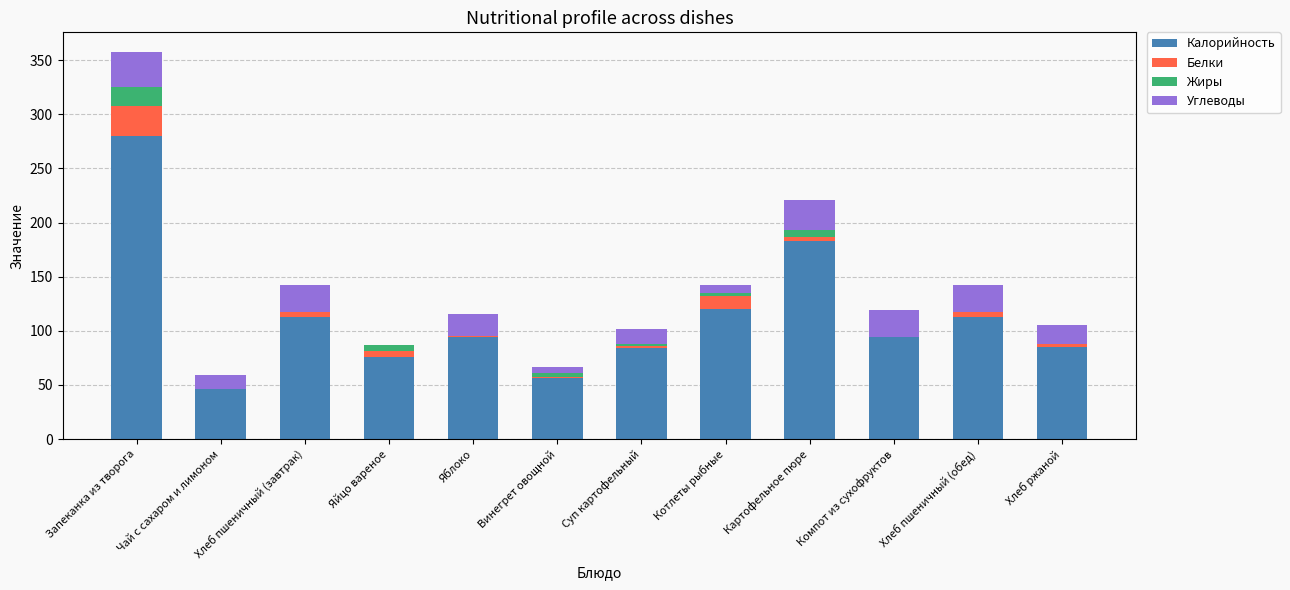

The value of Калорийность at Запеканка из творога is 457.4. True or false?

False